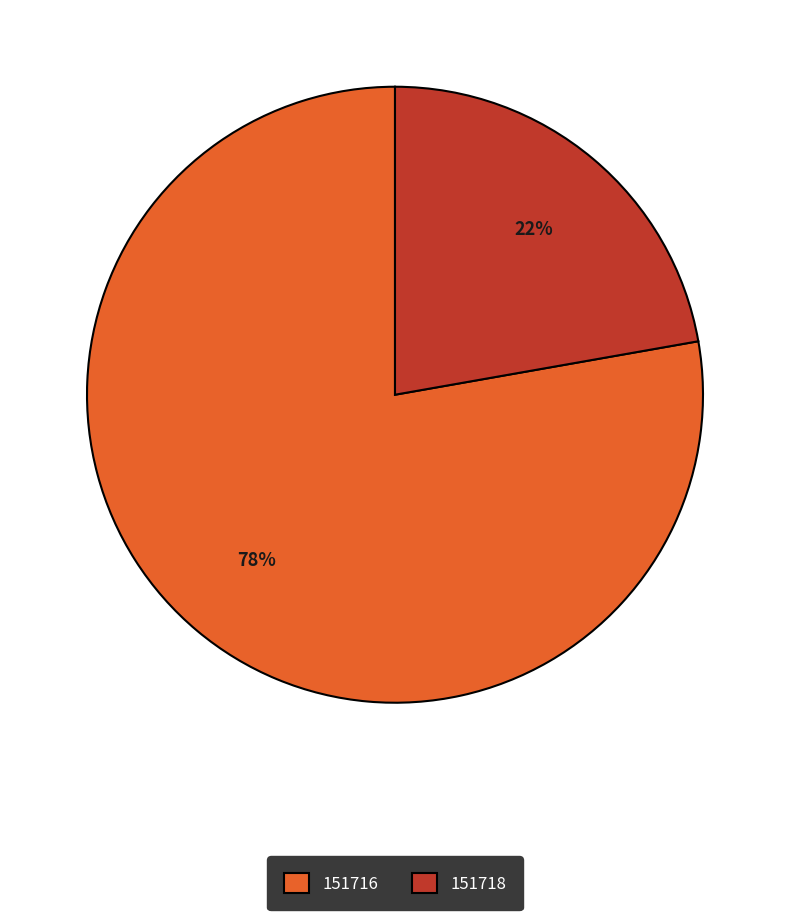

To the nearest percent, what percentage of the pie is 151718?

22%